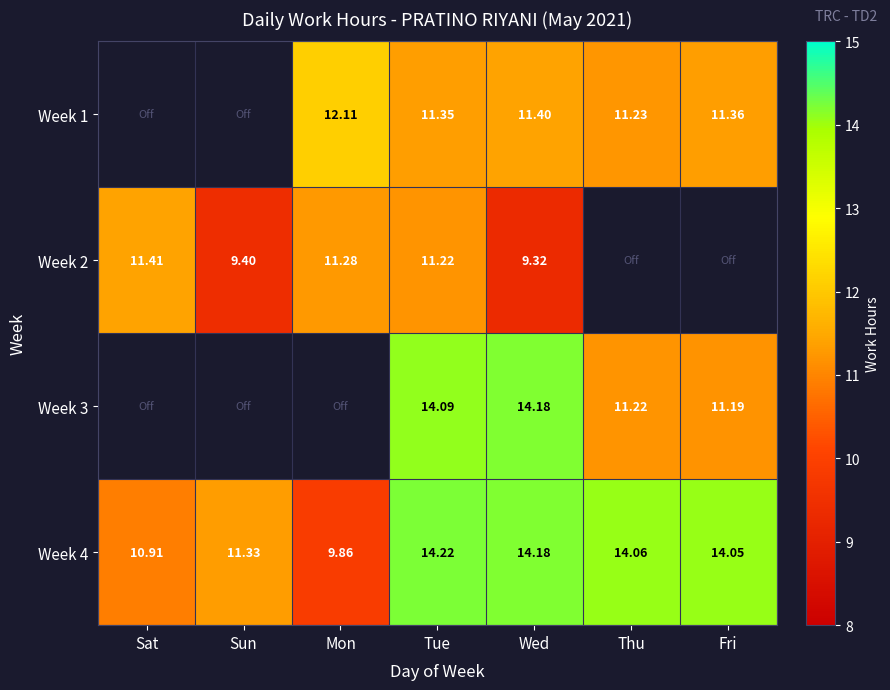

Is the value of Week 3 at Thu greater than the value of Week 1 at Fri?

No